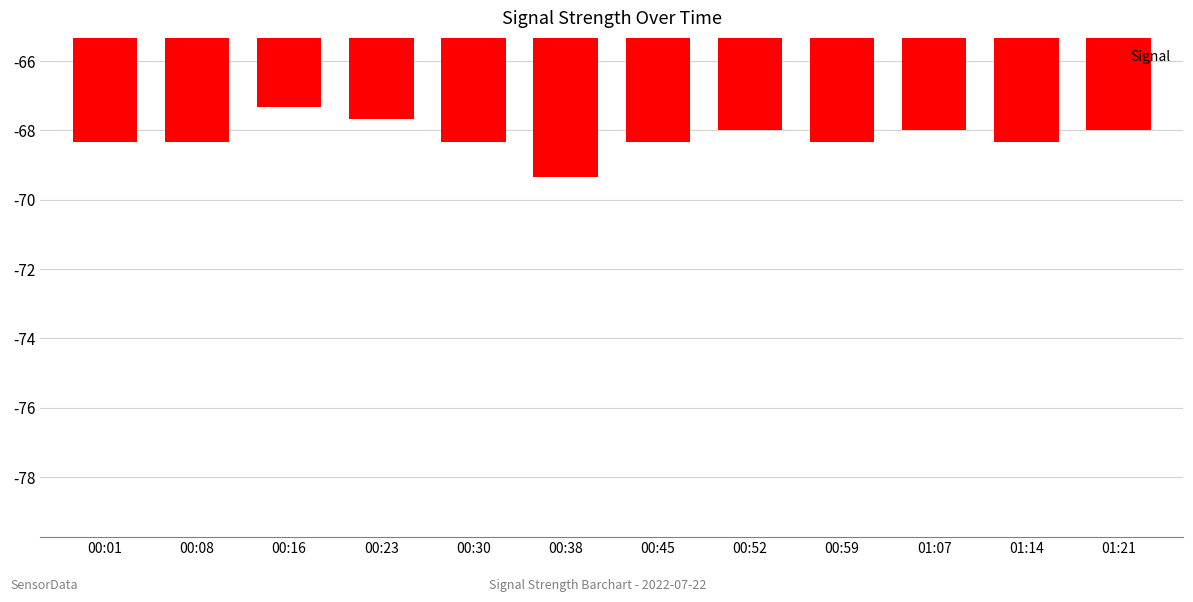

Reading right to left, what are all the values shown in this chart?

-68.0	-68.3	-68.0	-68.3	-68.0	-68.3	-69.3	-68.3	-67.7	-67.3	-68.3	-68.3